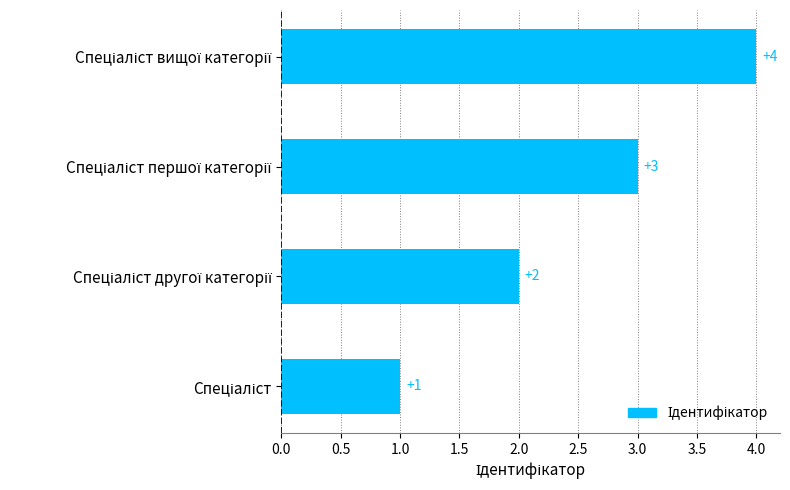

How many series are shown in this chart?

1